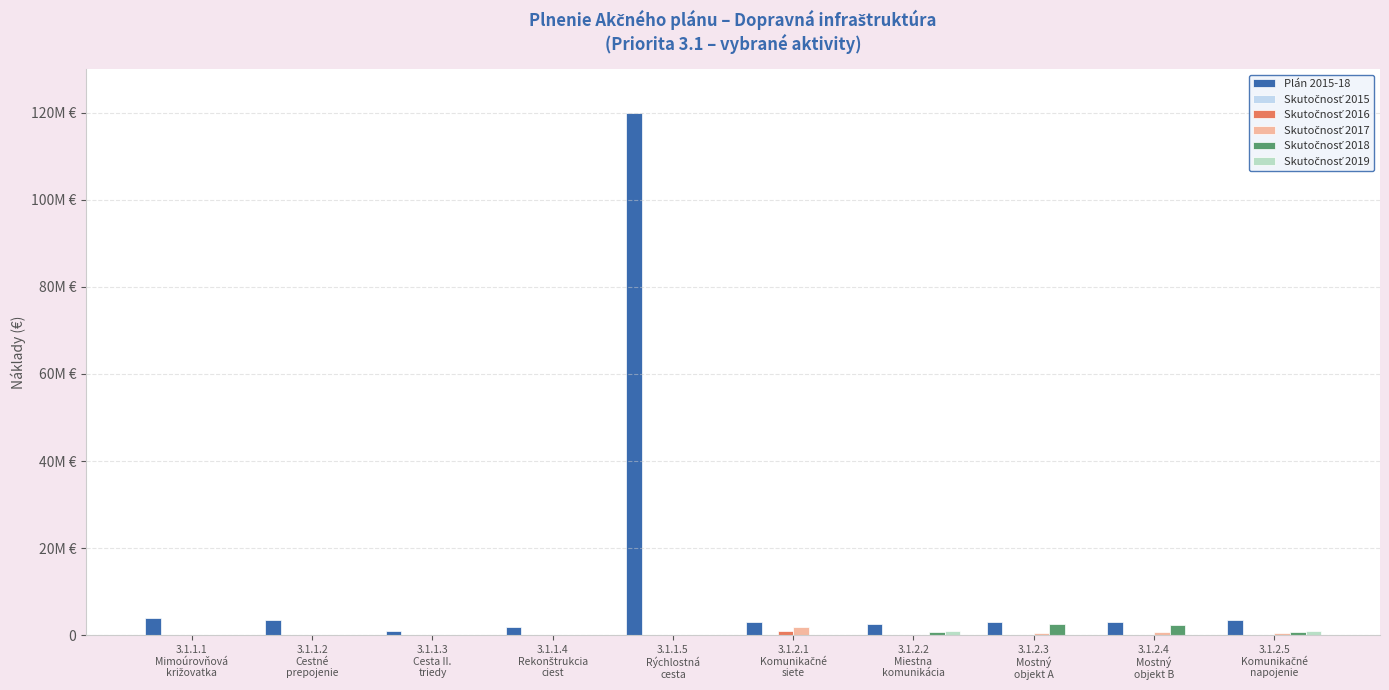

Are the bars horizontal?

No